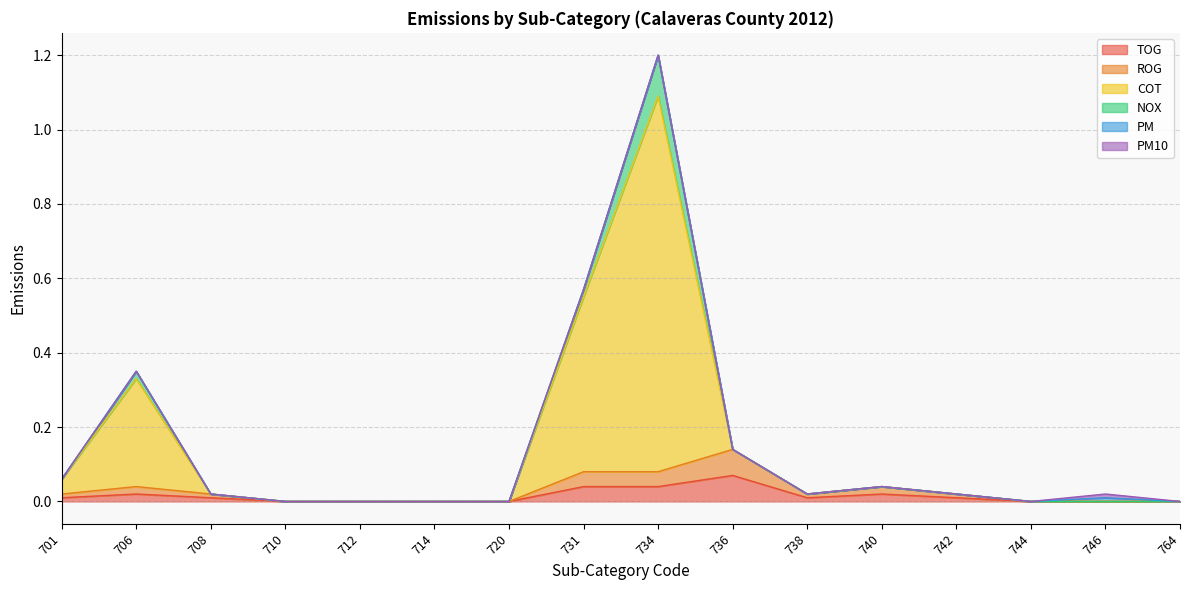

True or false: TOG has more than 2 interior local peaks.

True